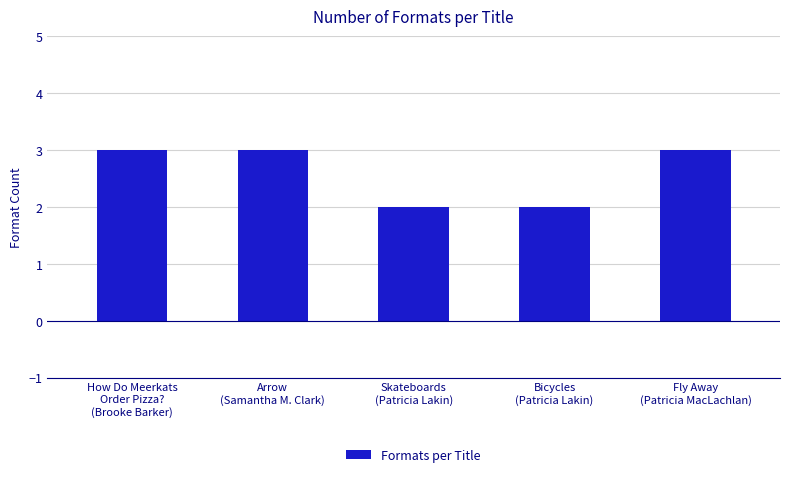

Reading right to left, list all the values displayed in this chart.

Fly Away
(Patricia MacLachlan)=3	Bicycles
(Patricia Lakin)=2	Skateboards
(Patricia Lakin)=2	Arrow
(Samantha M. Clark)=3	How Do Meerkats
Order Pizza?
(Brooke Barker)=3